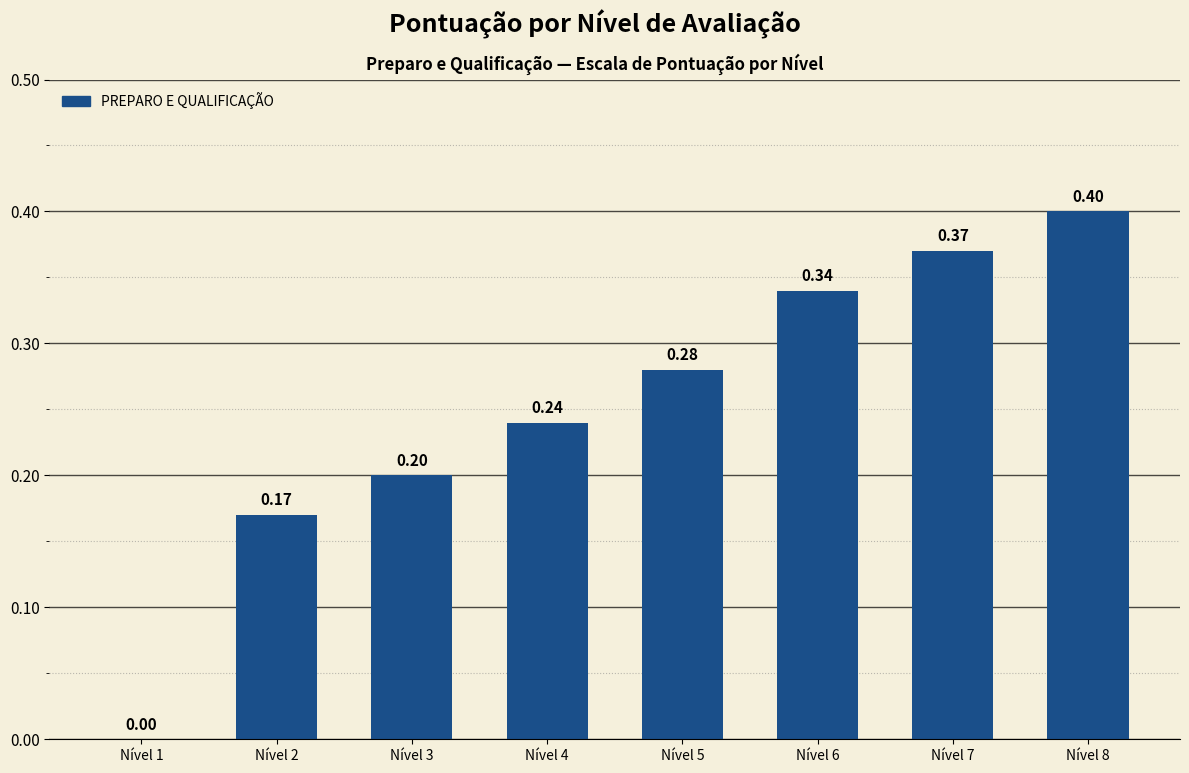

What is the sum of the values at Nível 6 and Nível 4?

0.6